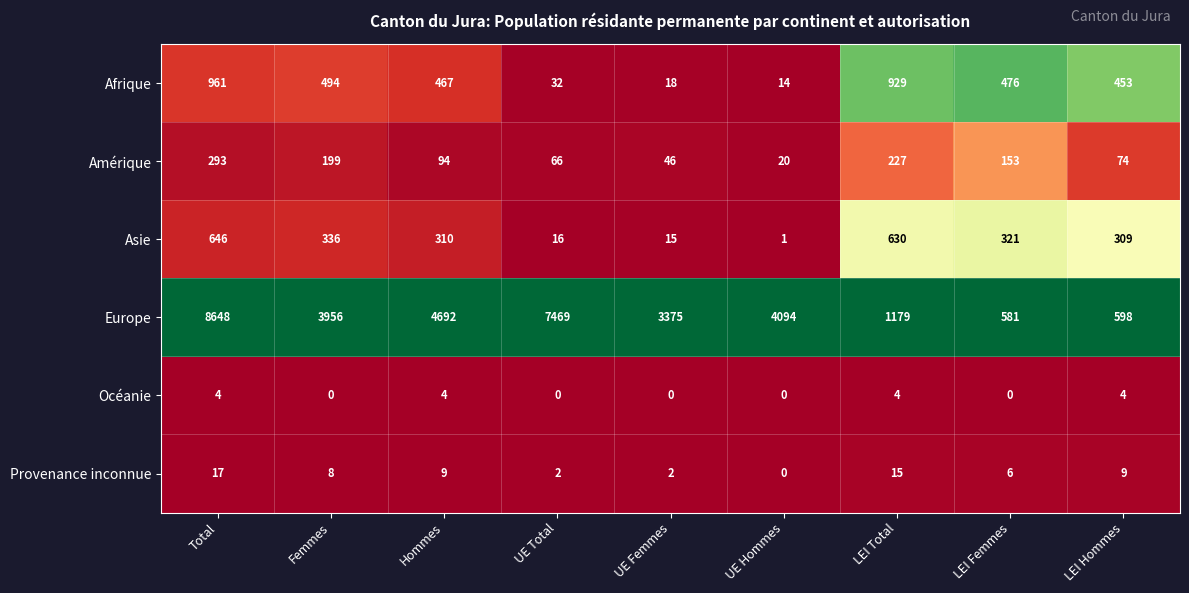

What is the difference between the Europe values at Total and UE Femmes?

5273